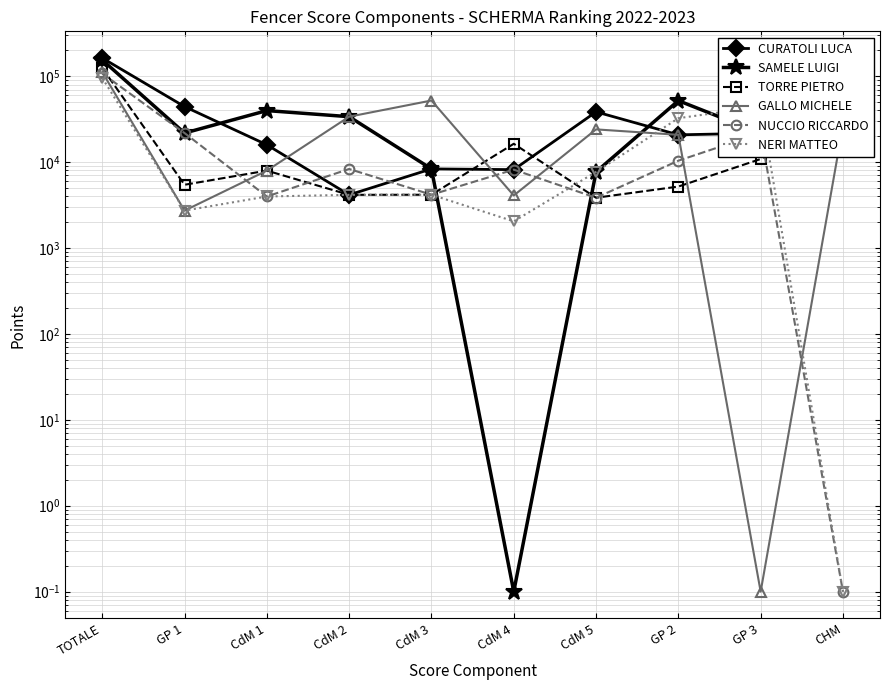

In NERI MATTEO, how many points are higher than both neighbors (excluding endpoints)?

2